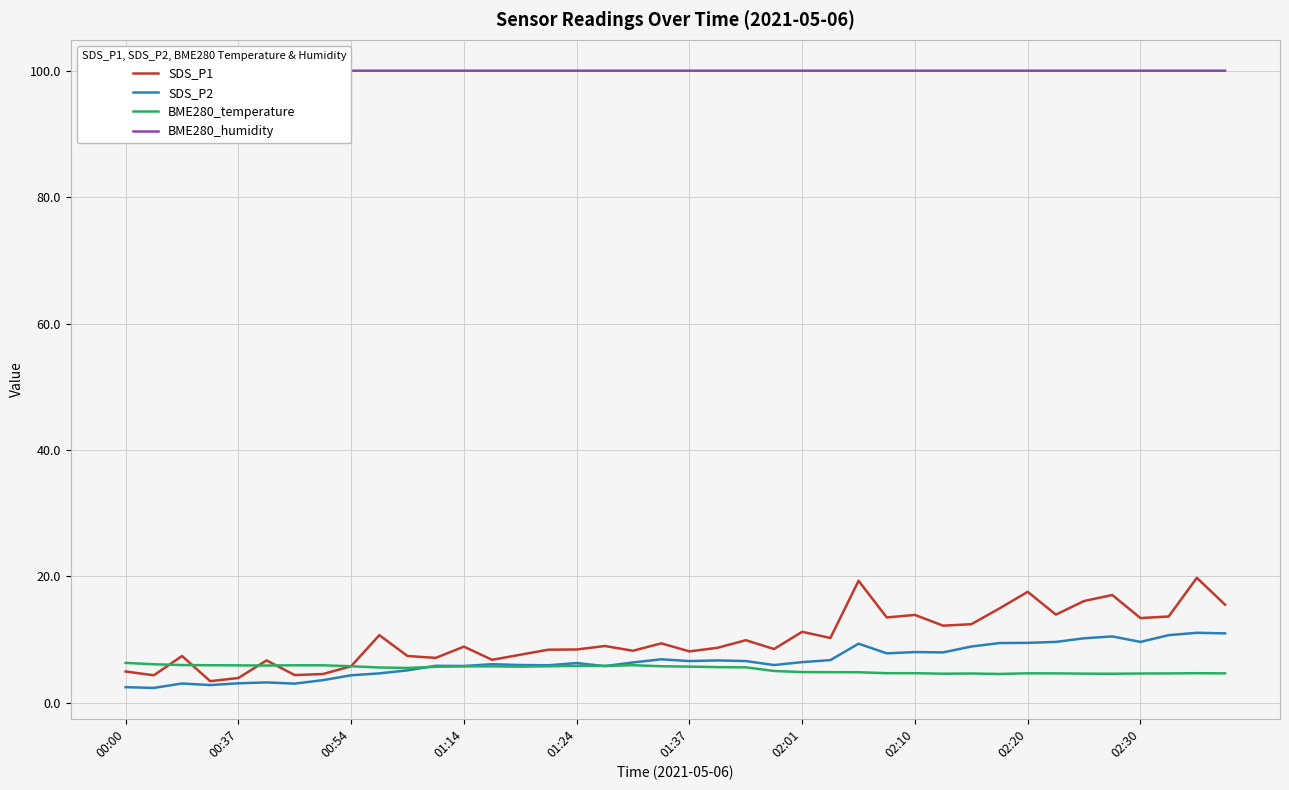

What is the highest value of the SDS_P1 series?

19.8